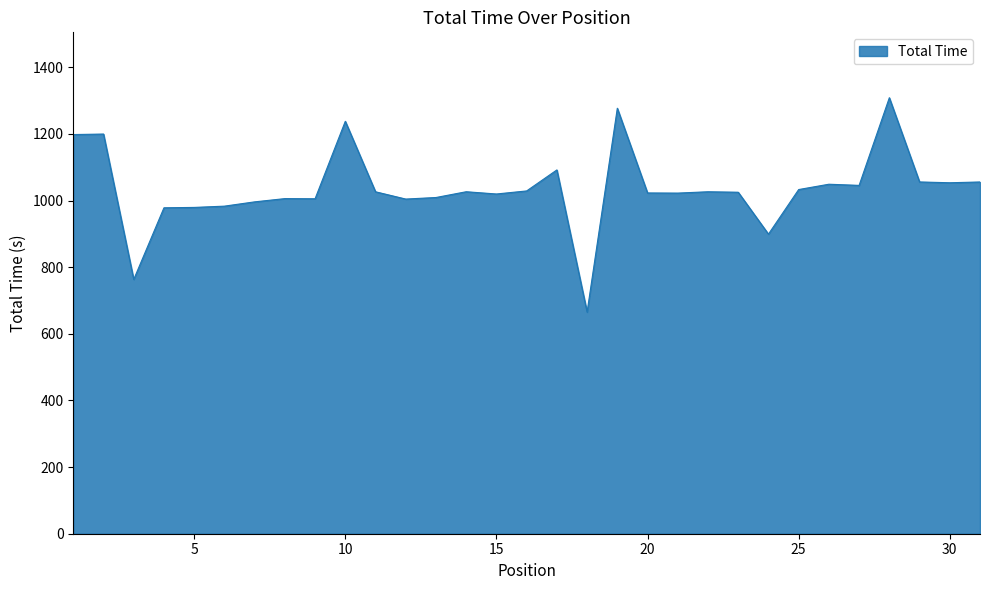

What is the difference between the maximum and minimum values?

643.3